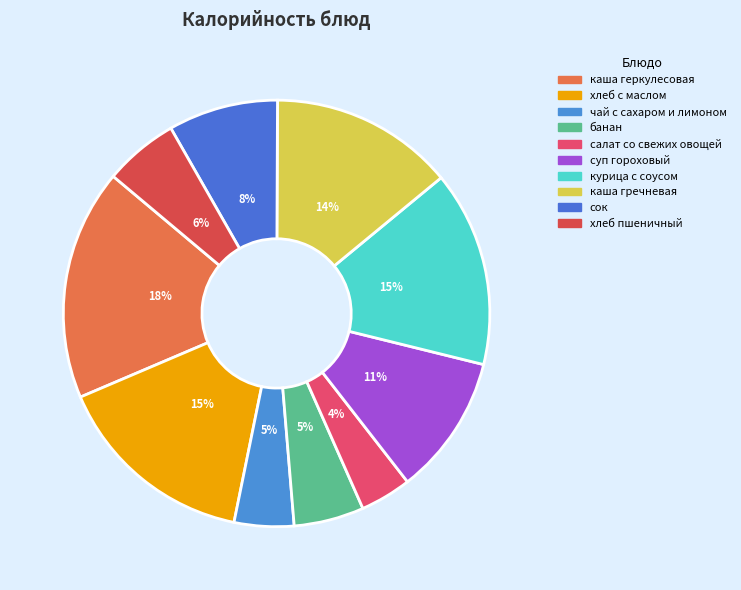

Combined, do каша геркулесовая and салат со свежих овощей account for over 50%?

No